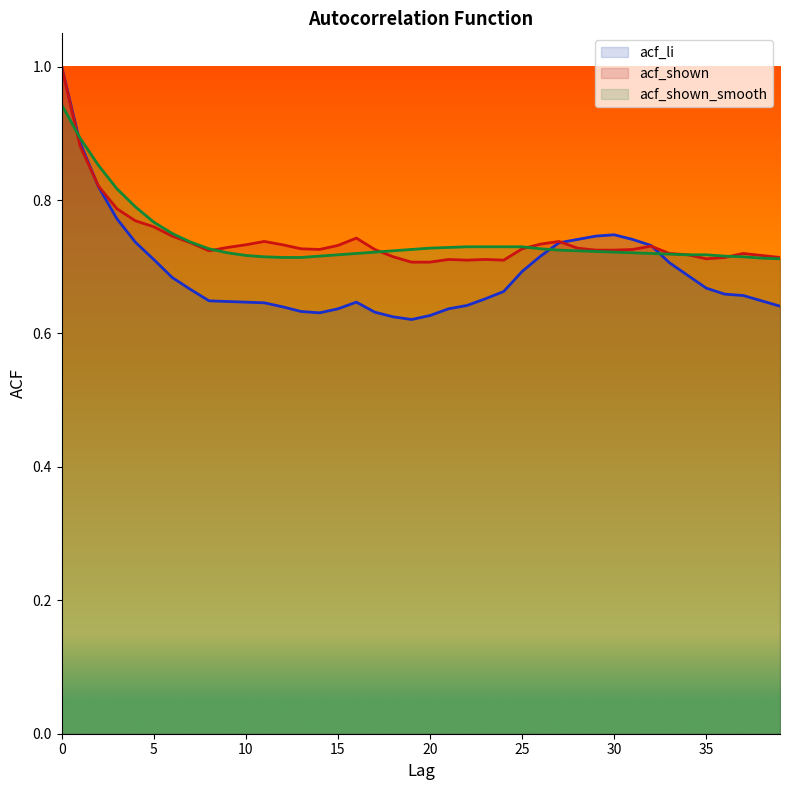

Which series changed the most between 3 and 11?

acf_li